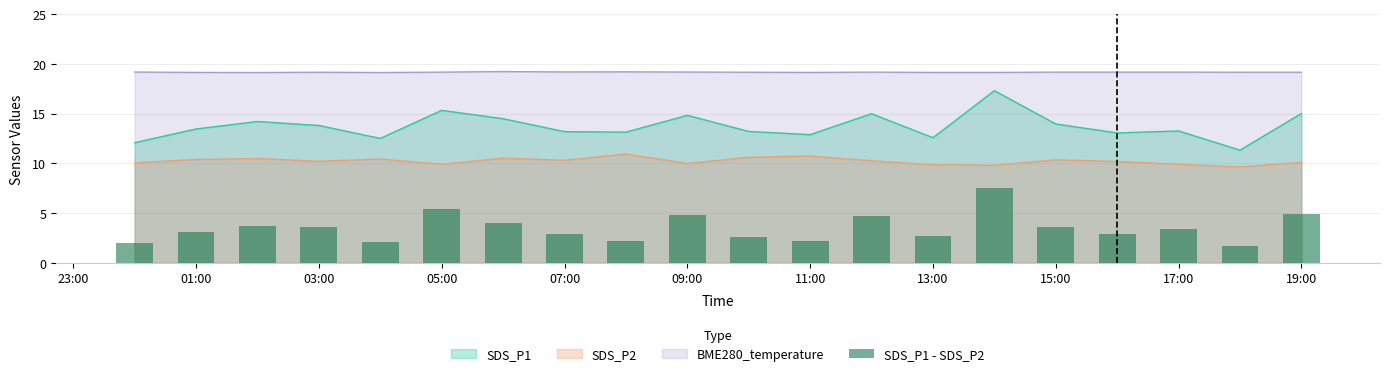

Reading right to left, what are all the values shown in this chart?

4.9	1.7	3.3	2.9	3.6	7.5	2.7	4.7	2.2	2.6	4.8	2.2	2.9	4.0	5.4	2.1	3.6	3.7	3.1	2.0